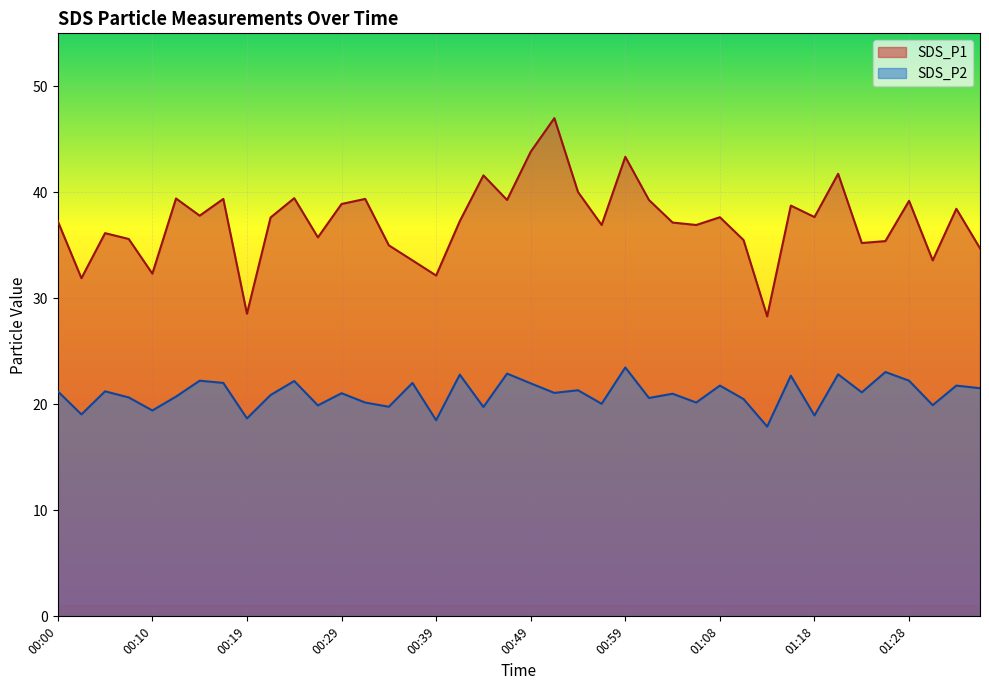

How many lines are shown in the chart?

2